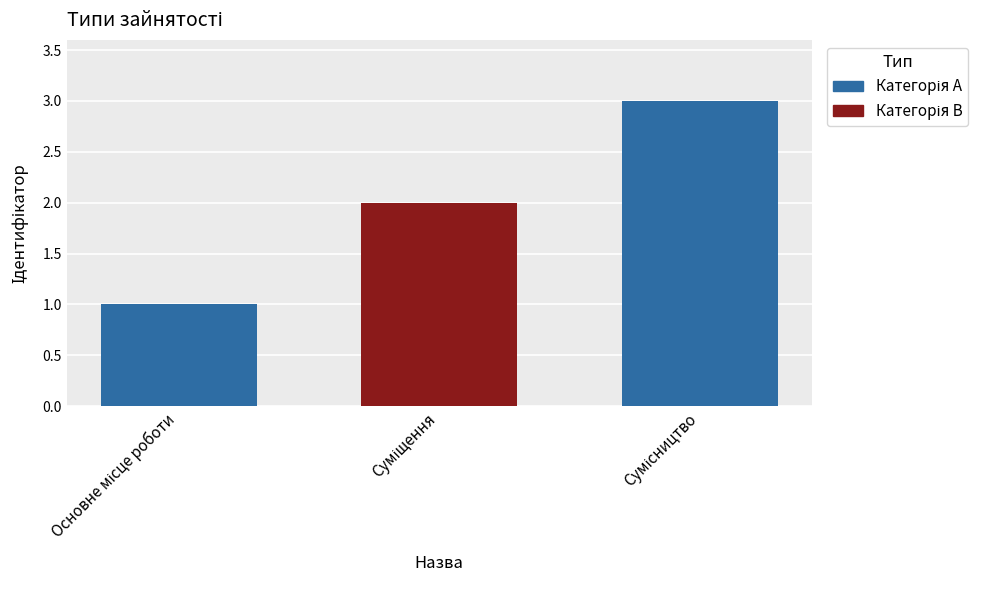

What is the maximum value shown in the chart?

3